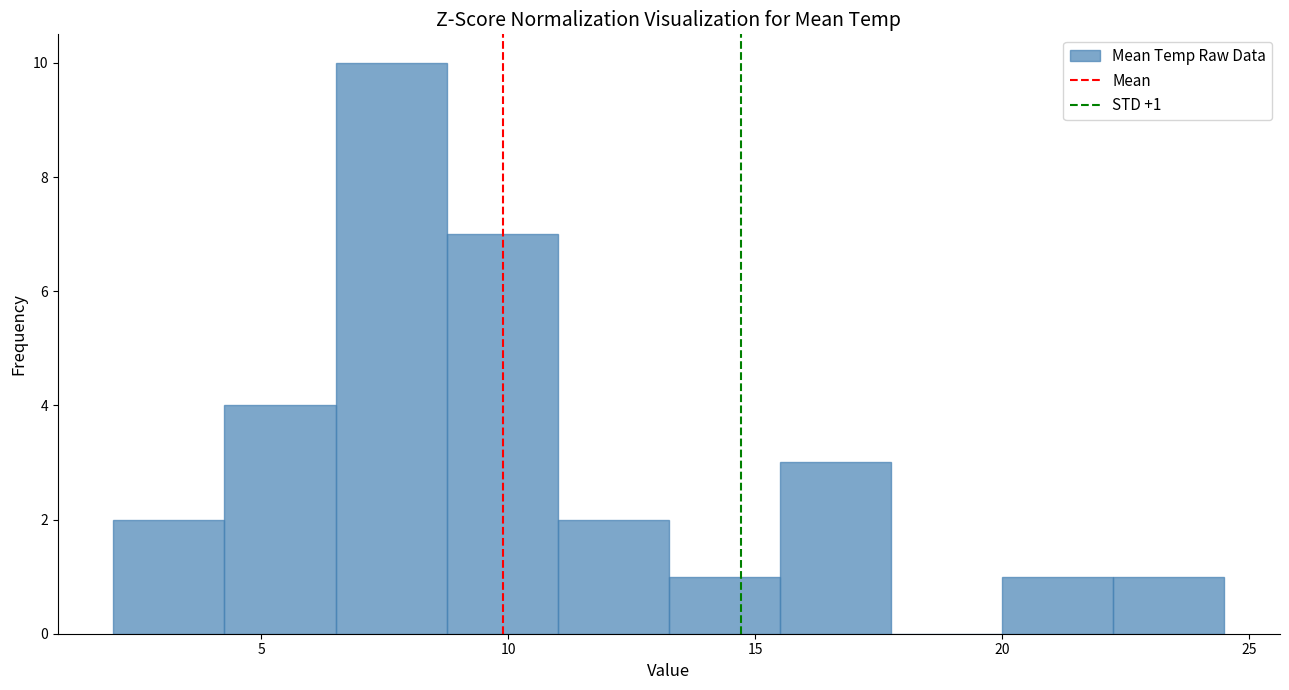

Over which range of the x-axis is the bar tallest?

6.50 to 8.75